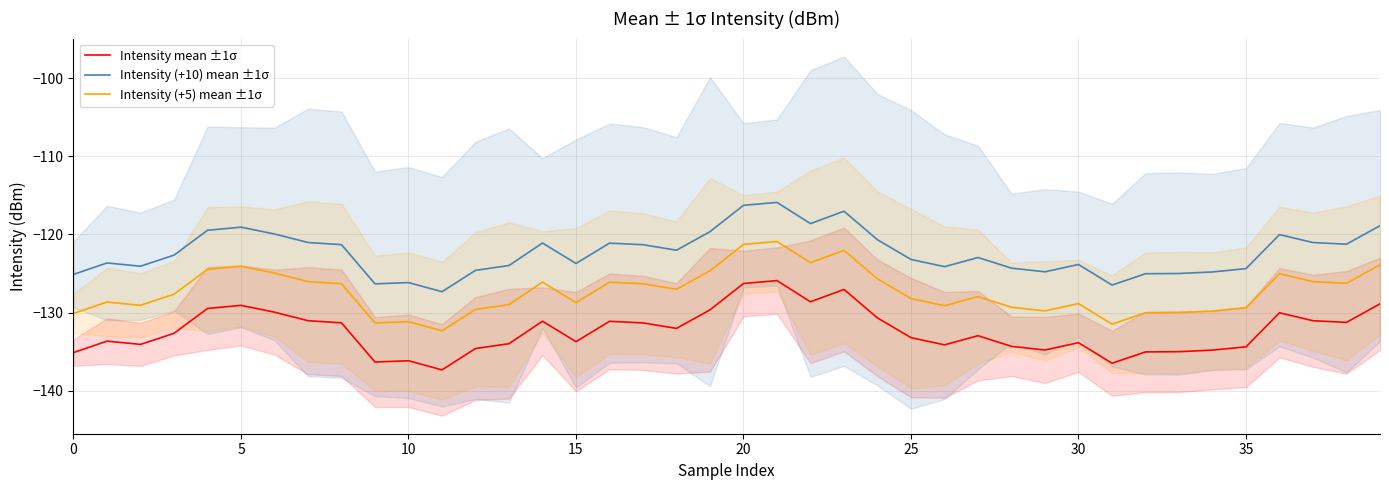

True or false: Intensity mean ±1σ has a value of -136.3 at 9.

True